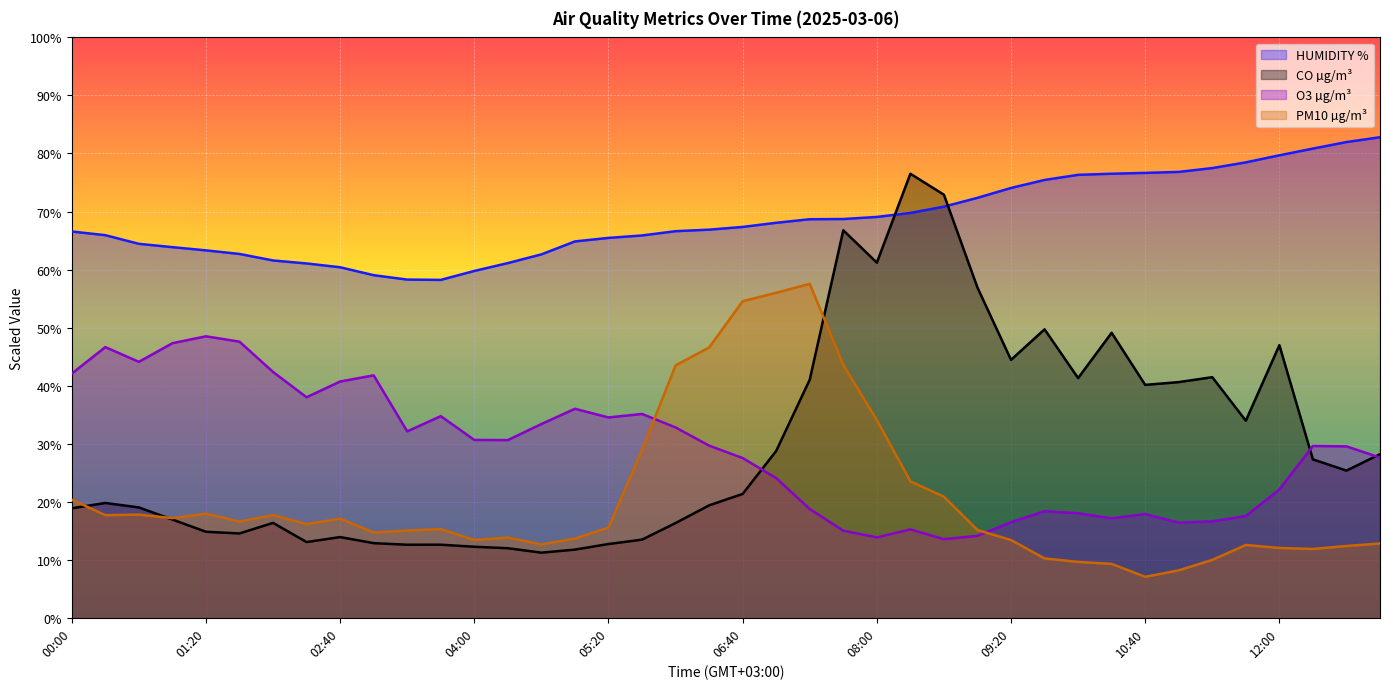

In PM10 µg/m³, how many points are lower than both neighbors (excluding endpoints)?

9